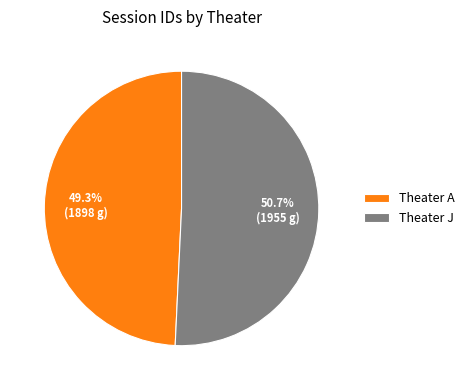

What is the smallest slice in the pie chart?

Theater A